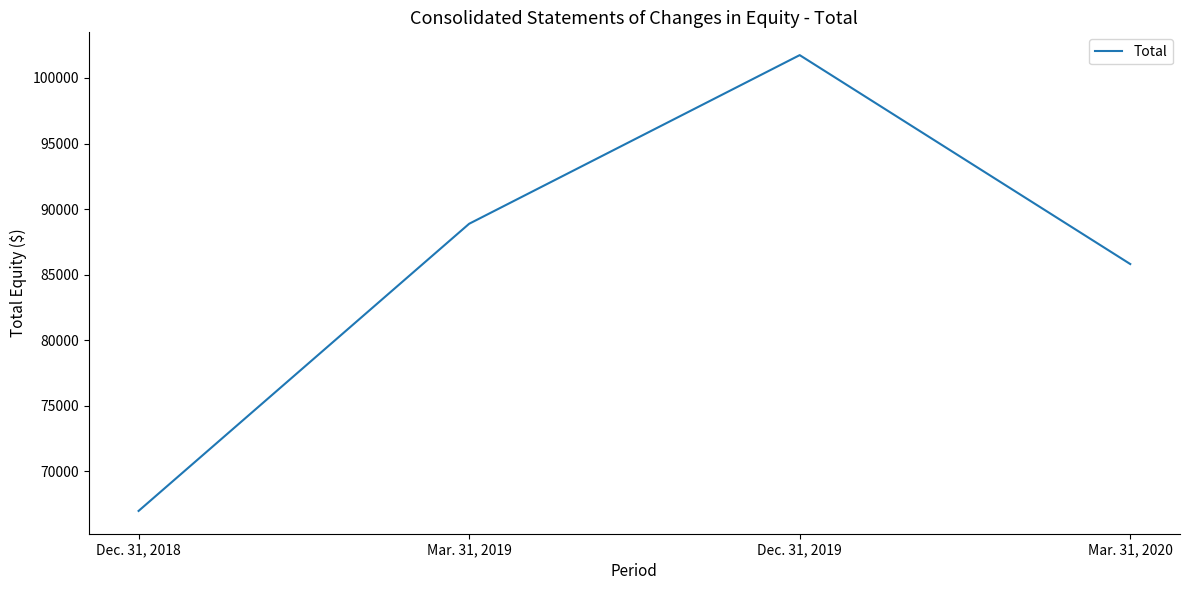

True or false: there are more than 0 points higher than both neighbors.

True